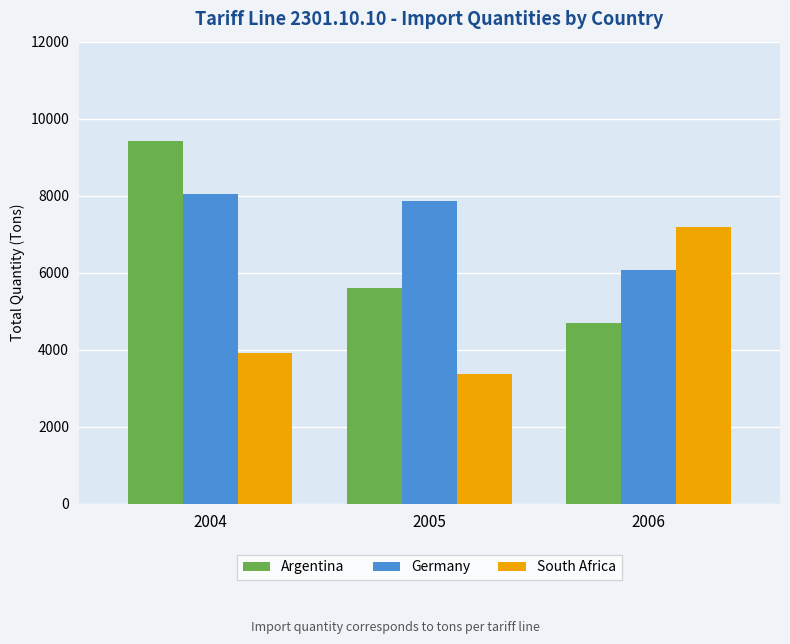

What is the difference between the highest and lowest values at 2006?

2496